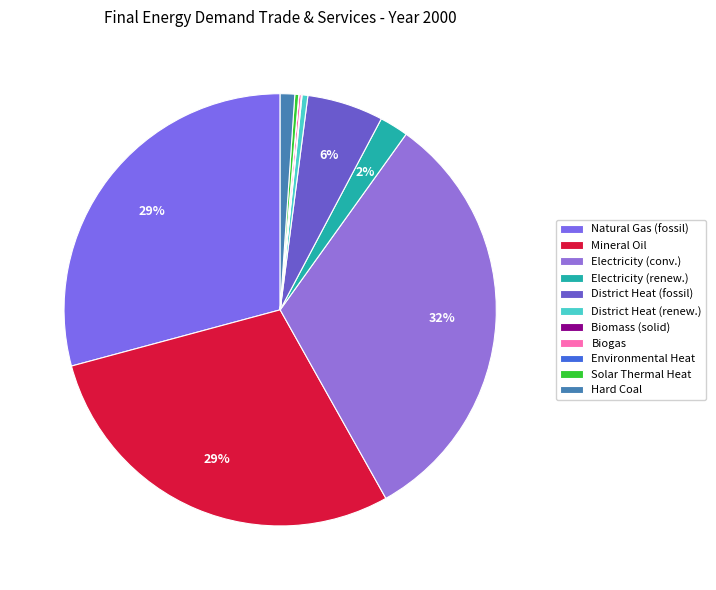

Between Environmental Heat and Biomass (solid), which is larger?

Biomass (solid)